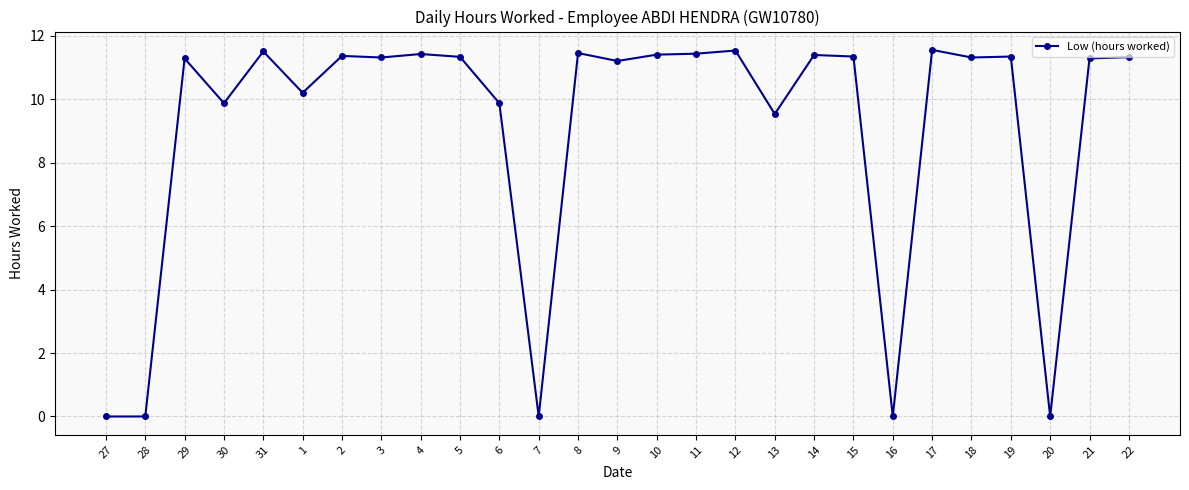

Approximately how many times larger is the value at 31 compared to 3?

1.0